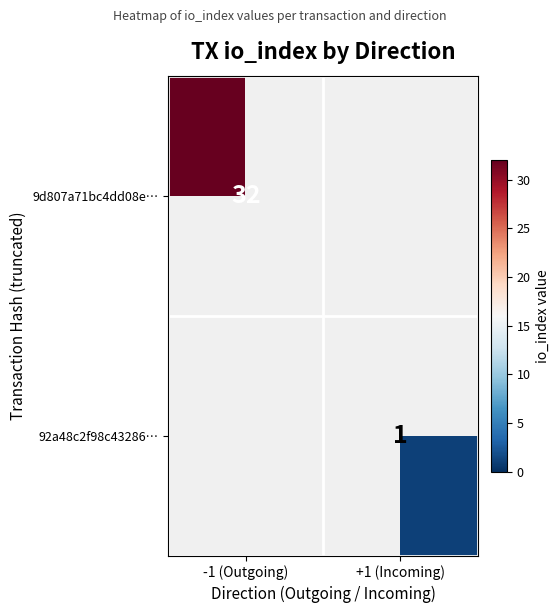

The 9d807a71bc4dd08e… series shows 22 at -1 (Outgoing). True or false?

False